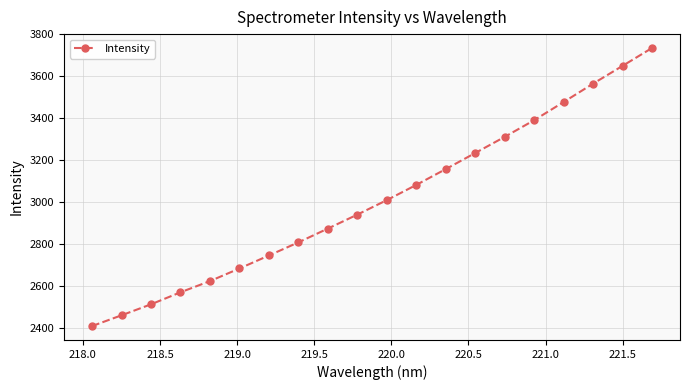

What is the average value?

3011.9